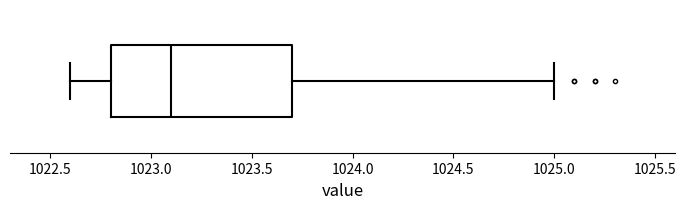

Where does the median line of the box sit on the x-axis? The values are not printed on the chart, so give them approximately, as read against the axis.

1023.1